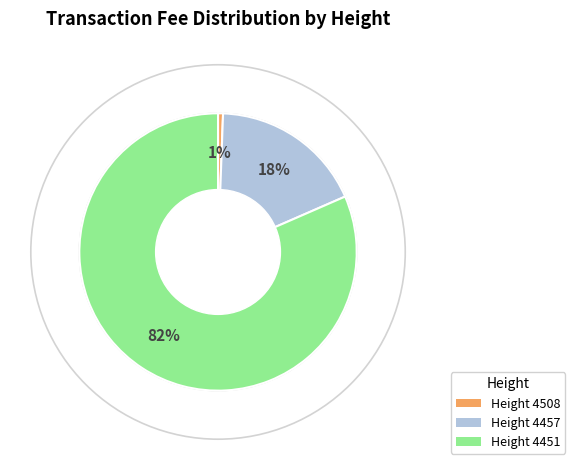

What is the largest slice in the pie chart?

Height 4451